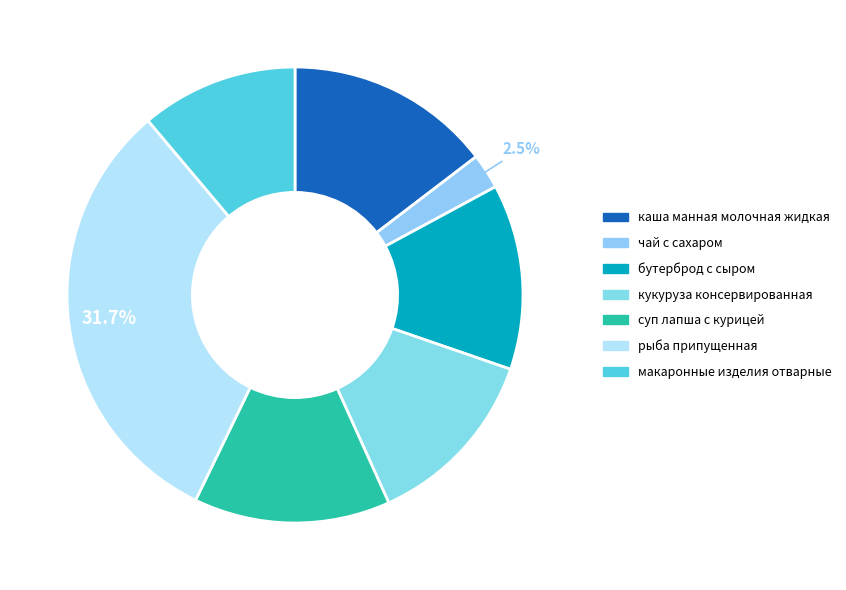

To the nearest percent, what percentage of the pie is суп лапша с курицей?

14%